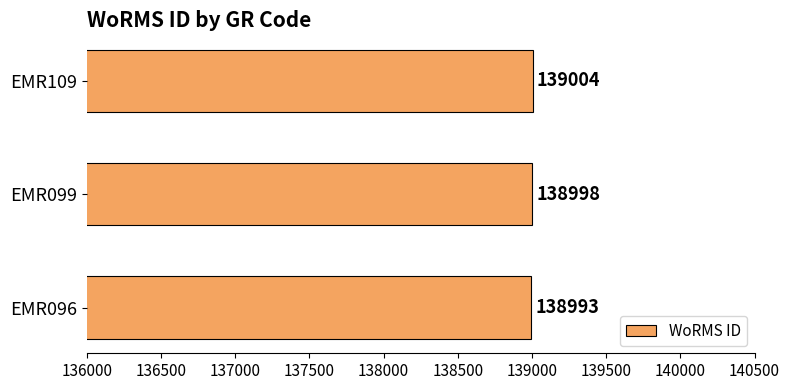

Where is the data nearest to the value 138998?

EMR099